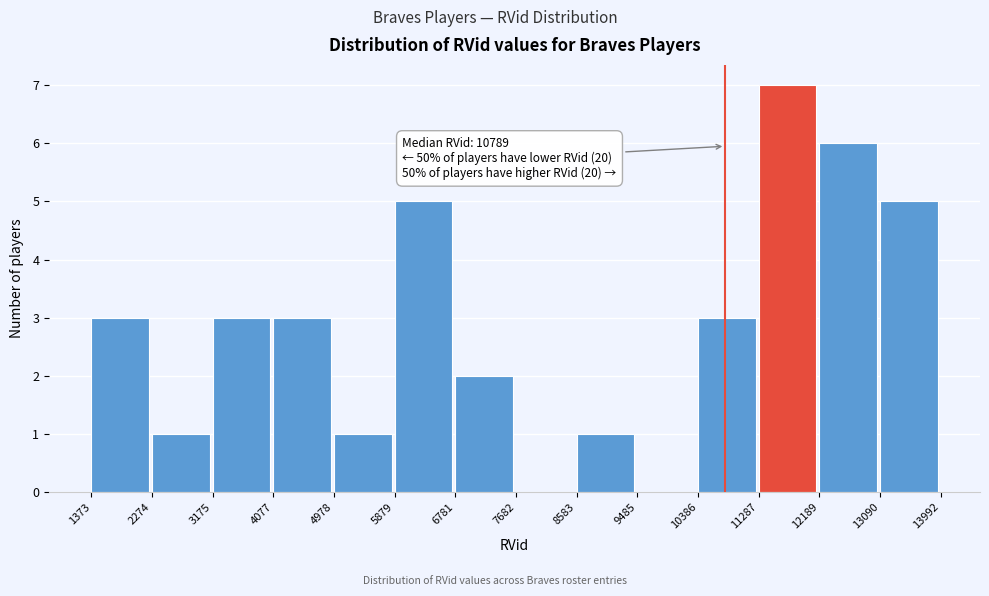

Which range on the x-axis has the tallest bar?

11287 to 12189